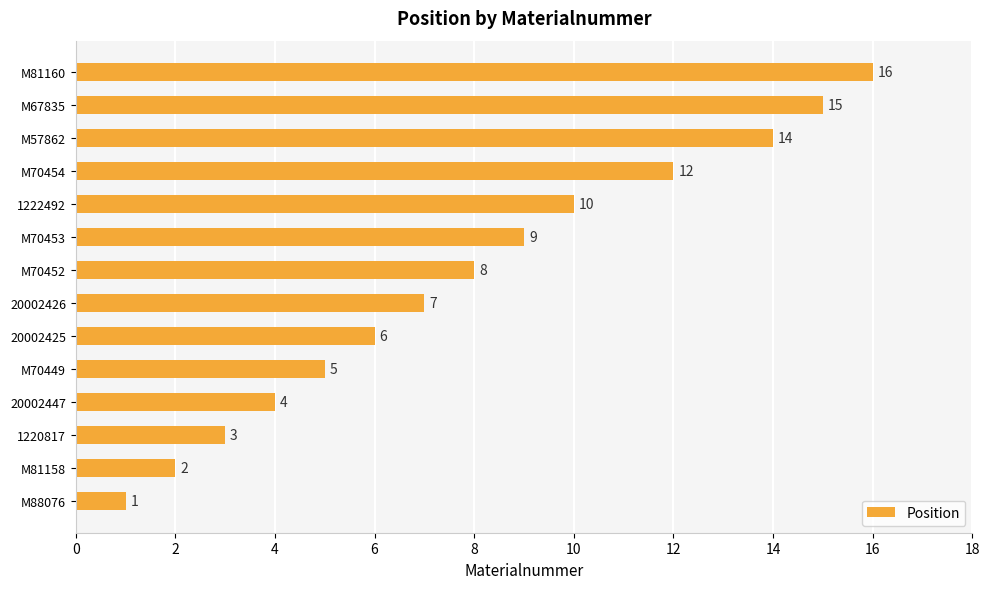

At which label is the value closest to 8?

M70452